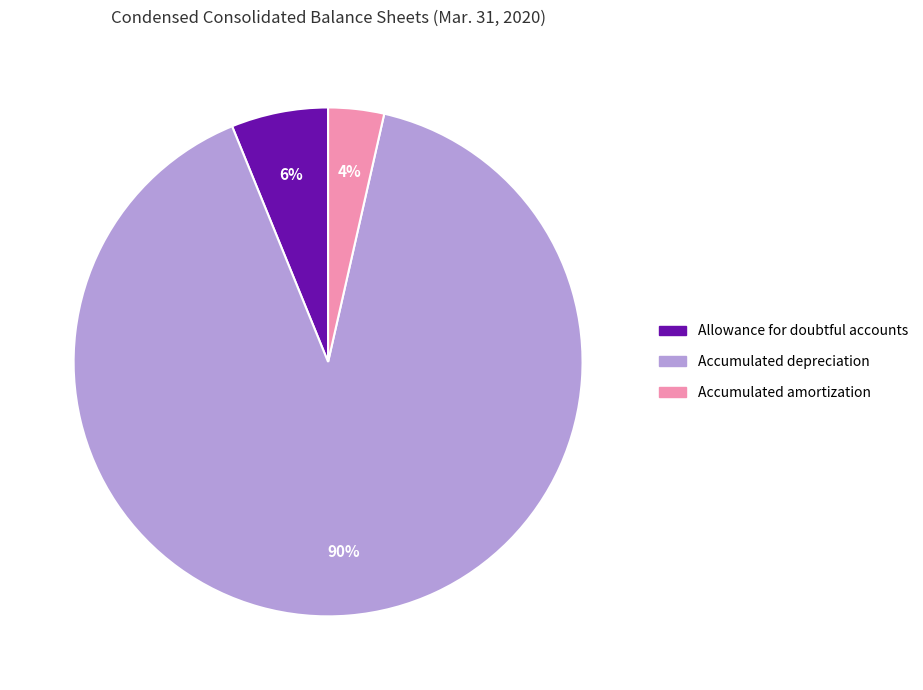

To the nearest percent, what is the difference between the Allowance for doubtful accounts and Accumulated depreciation slice percentages?

84%